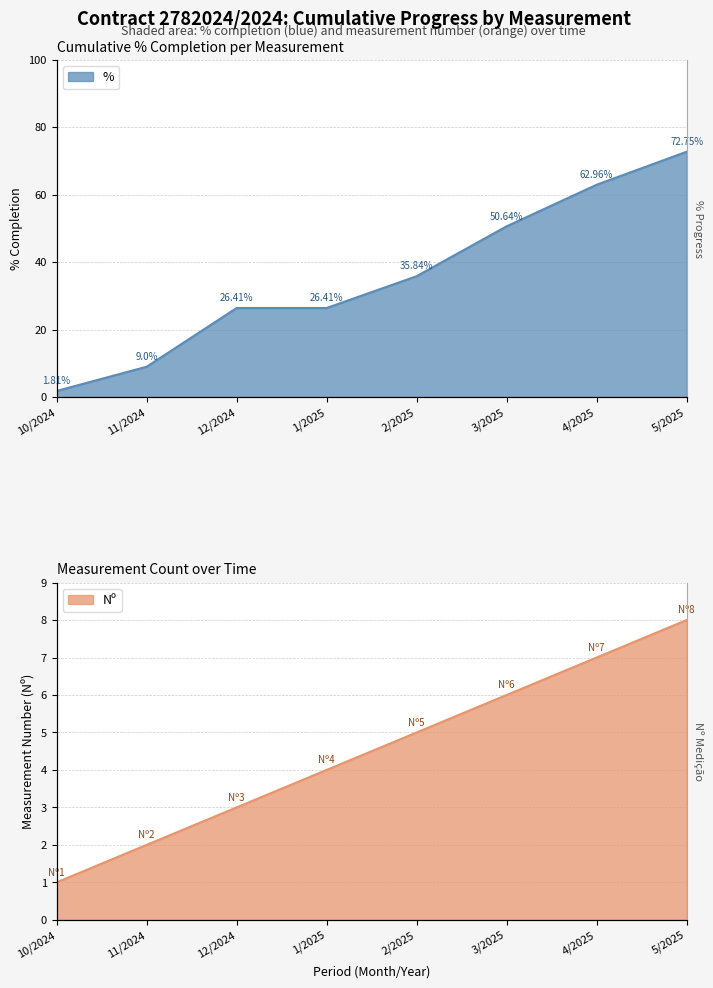

At how many categories does at least one series exceed 16?

6